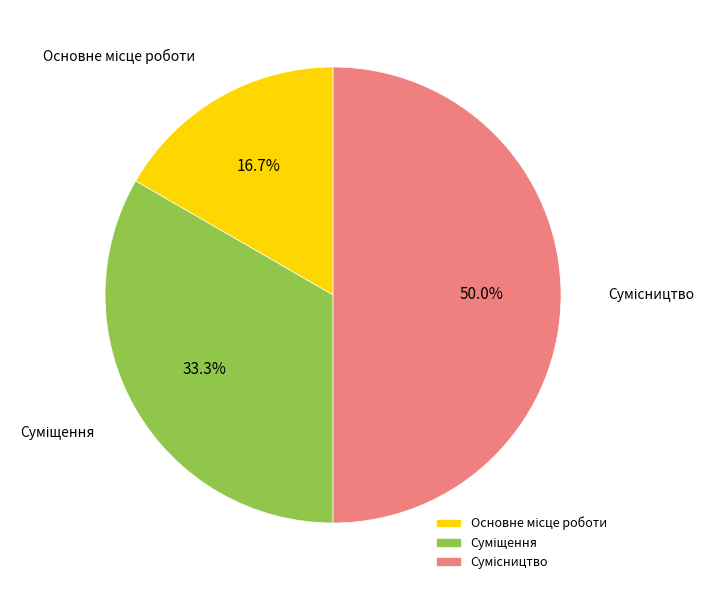

Which category has the biggest portion of the pie?

Сумісництво